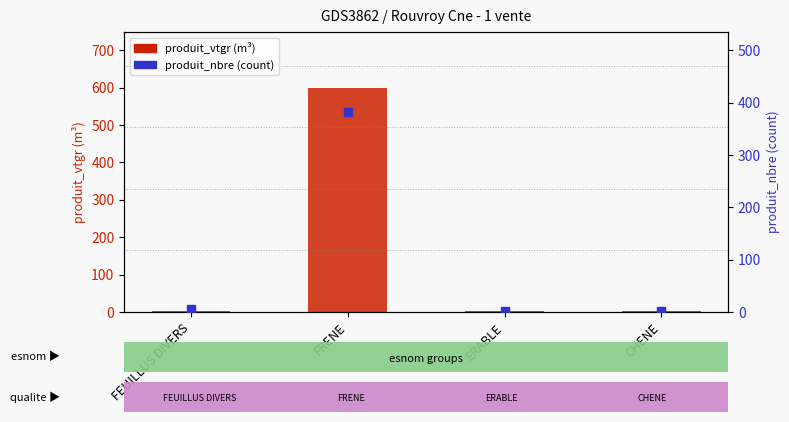

Which series reaches the minimum Y coordinate?

produit_nbre